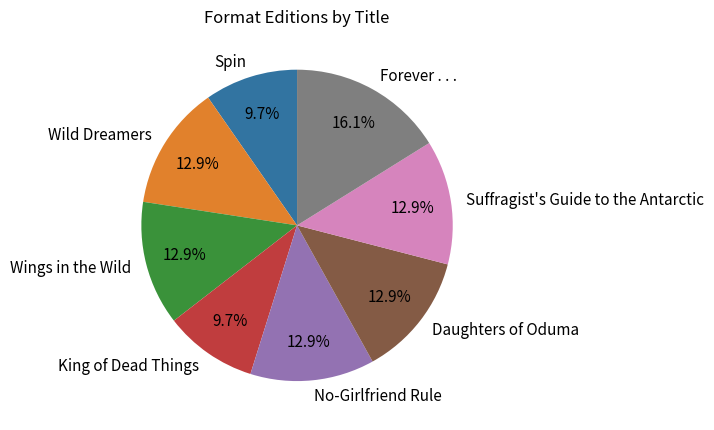

To the nearest percent, what is the difference between the largest and smallest slice percentages?

6%